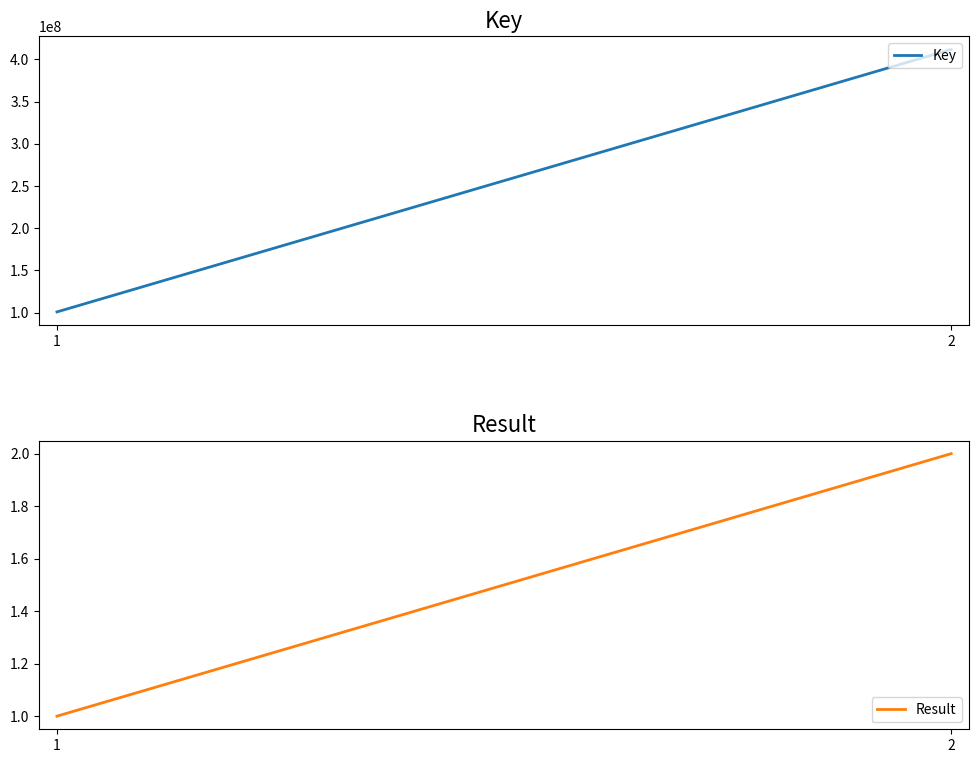

Is the value of Result at 2 greater than the value of Key at 1?

No